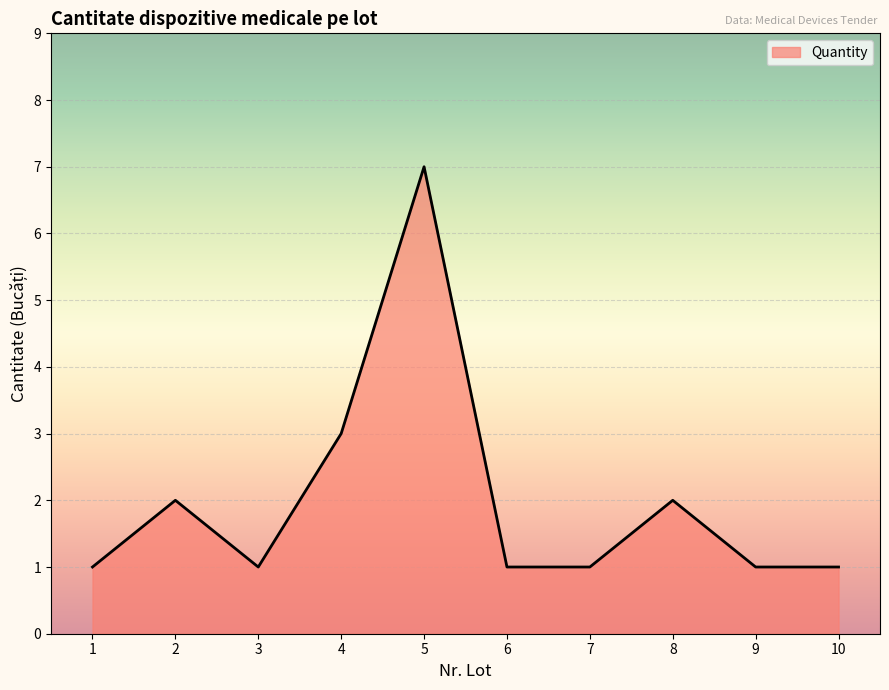

Where is the data nearest to the value 4?

4